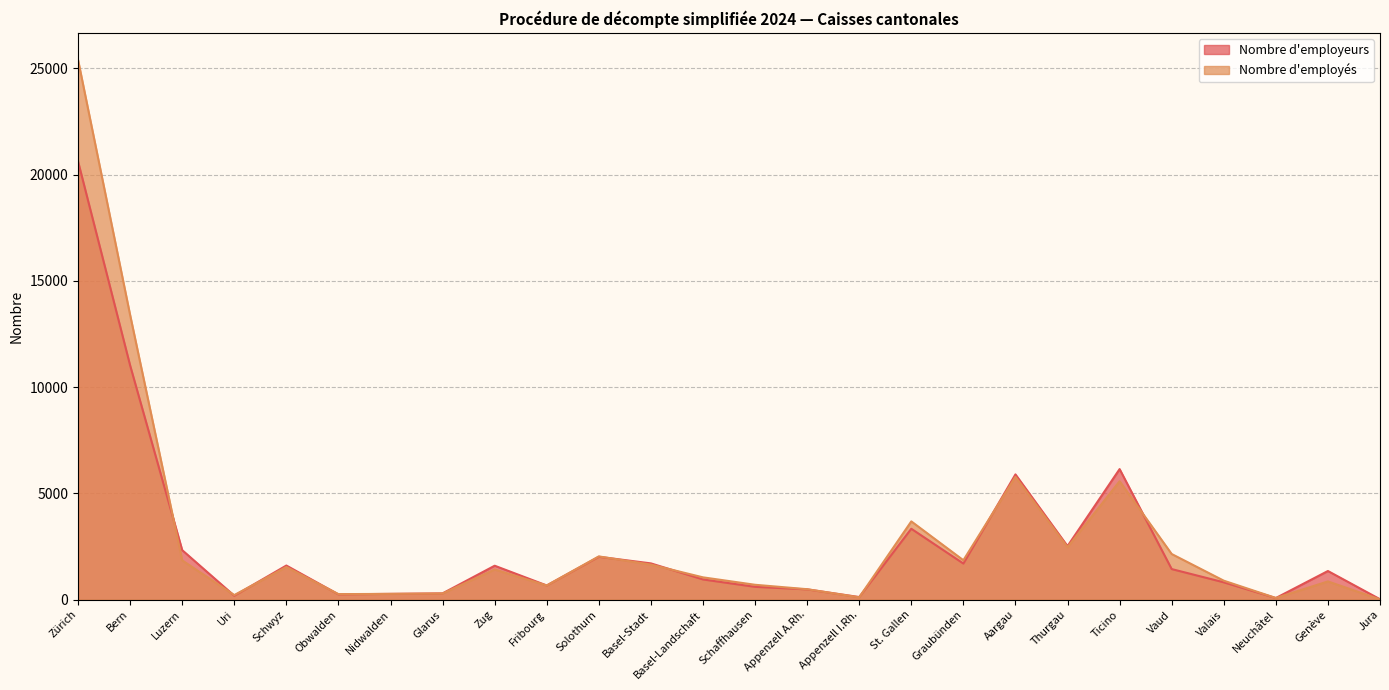

How many data points in Nombre d'employeurs are less than 1439?

13